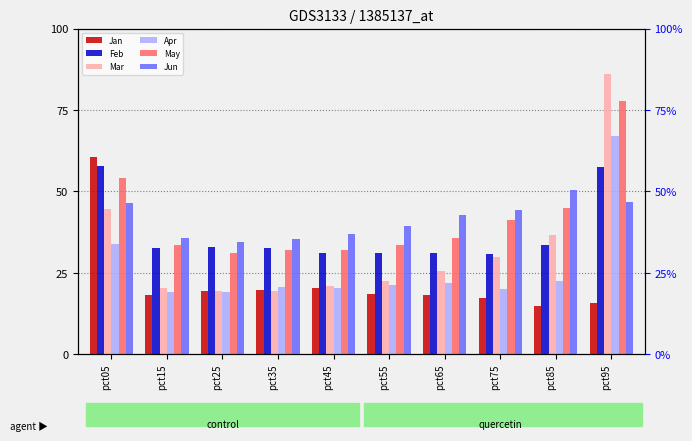

What is the minimum value for Mar?

19.4